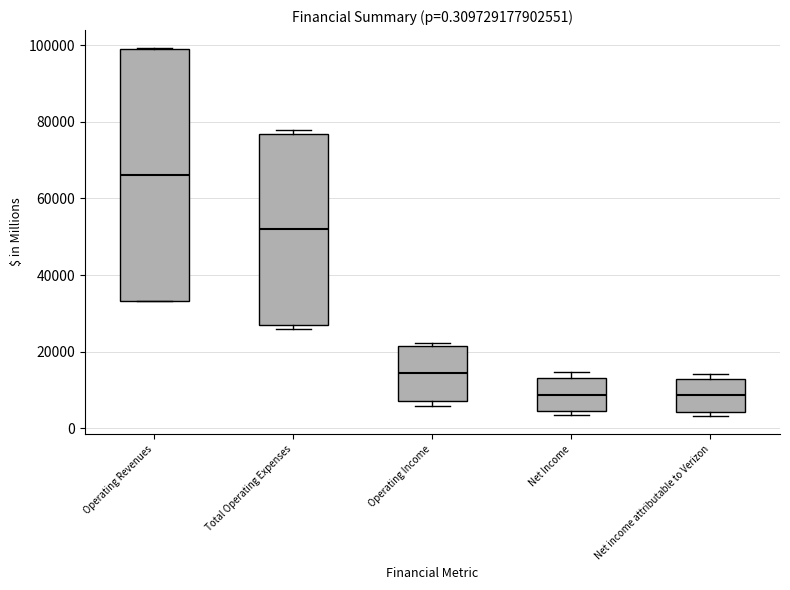

Comparing the boxes themselves (not the whiskers), which one is the tallest?

Operating Revenues